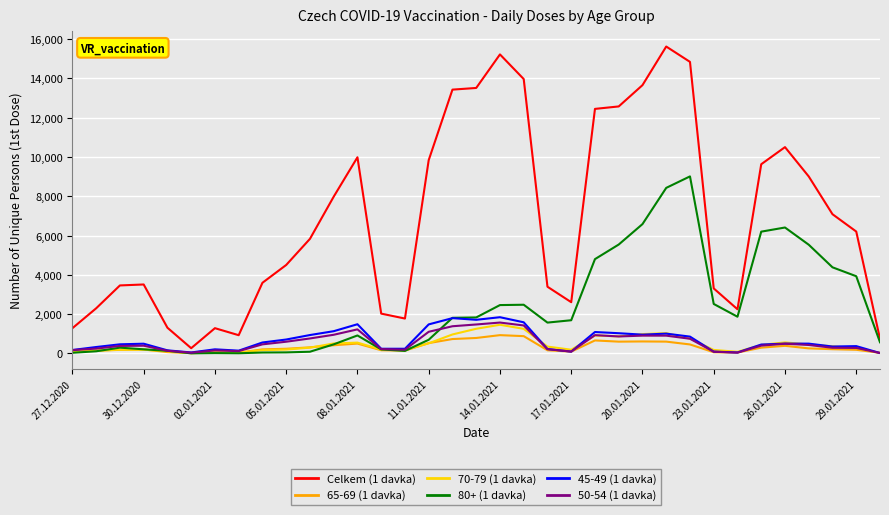

Which series has the largest total across all categories?

Celkem (1 davka)